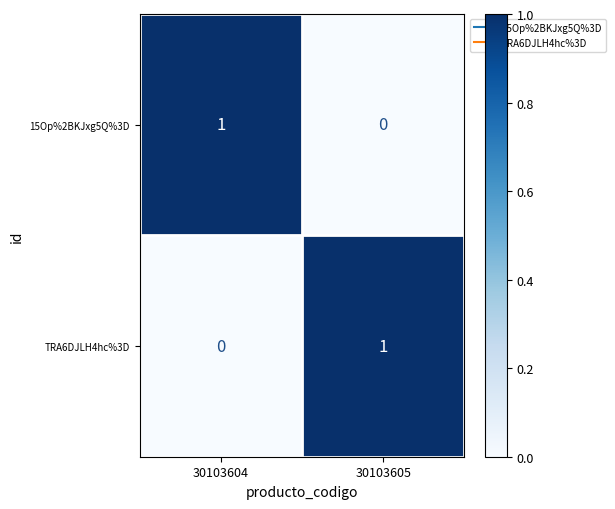

Where is 15Op%2BKJxg5Q%3D nearest to the value 0?

30103605